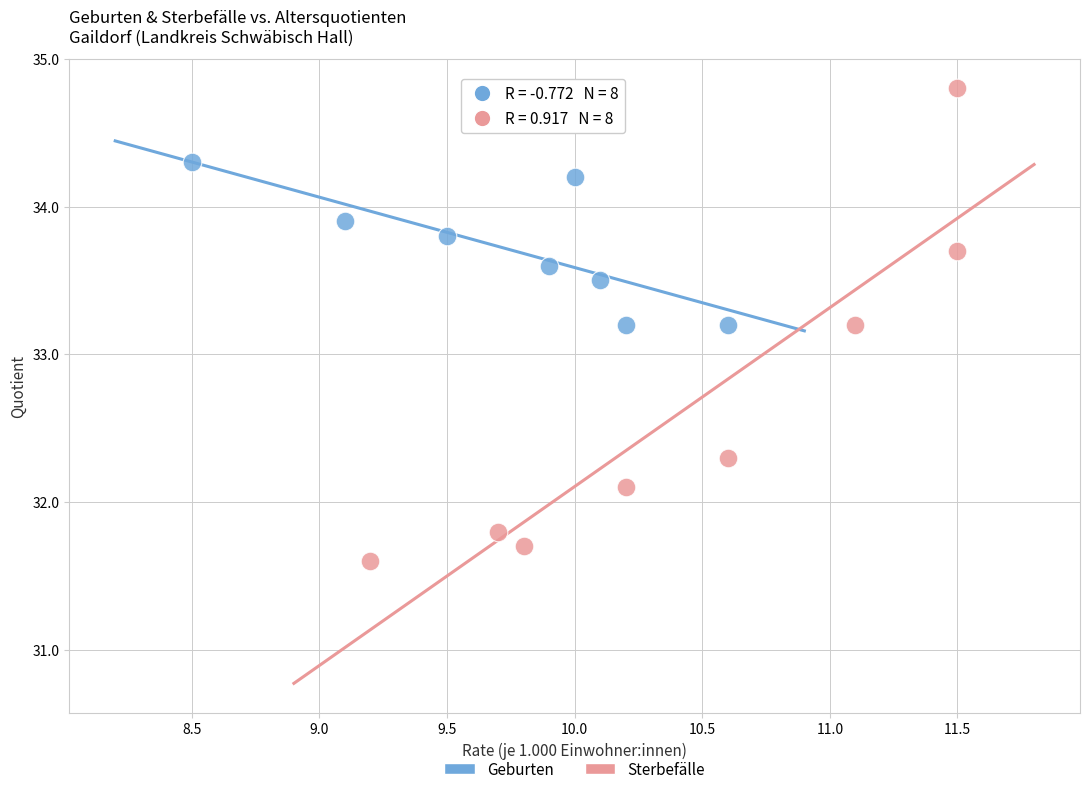

Which series reaches the minimum Y coordinate?

Sterbefälle